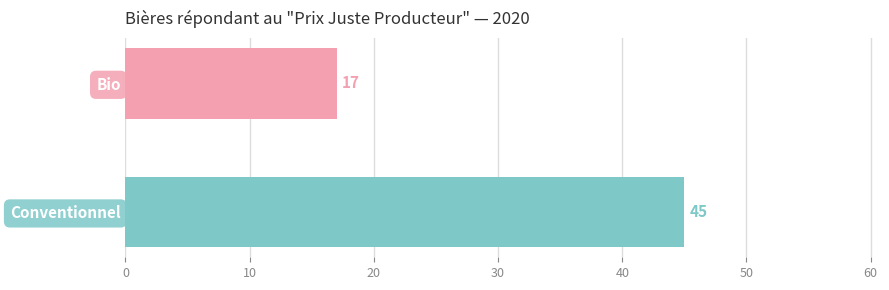

At which category does the chart reach its peak across all series?

Conventionnel